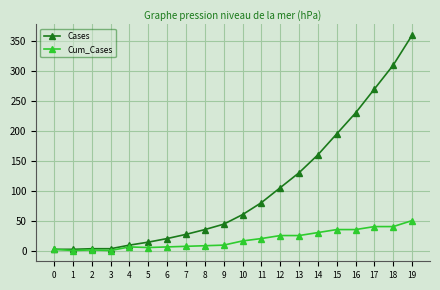

At which label does Cases reach its peak?

19